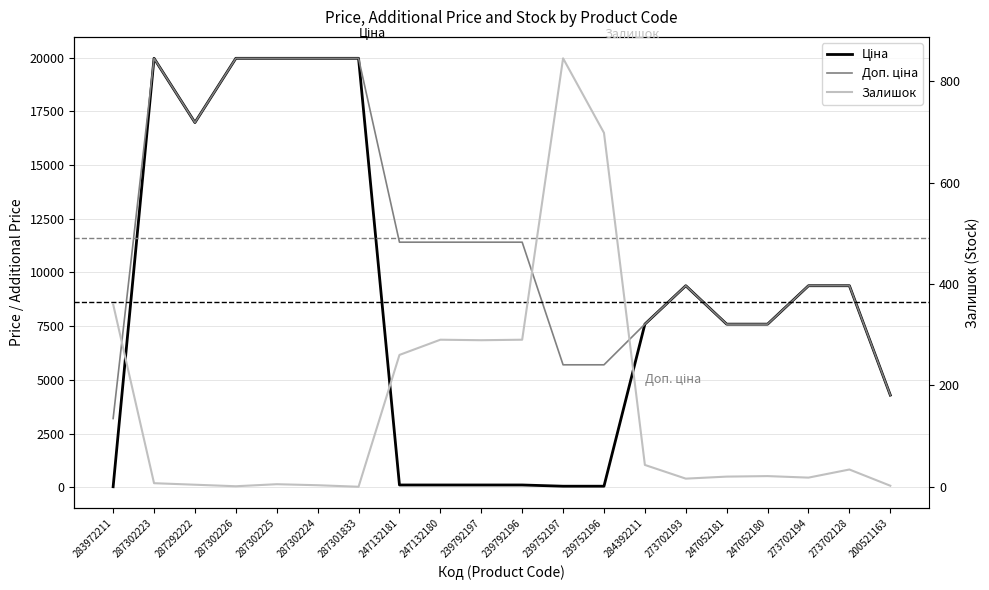

Is the value of Доп. ціна at 247132181 greater than the value of Залишок at 247052180?

Yes